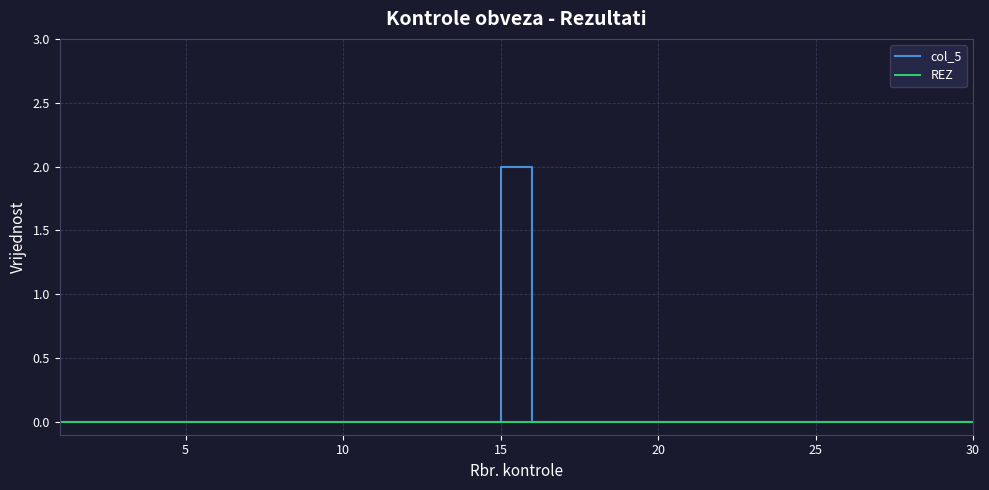

List the series in order of their peak value, highest first.

col_5, REZ